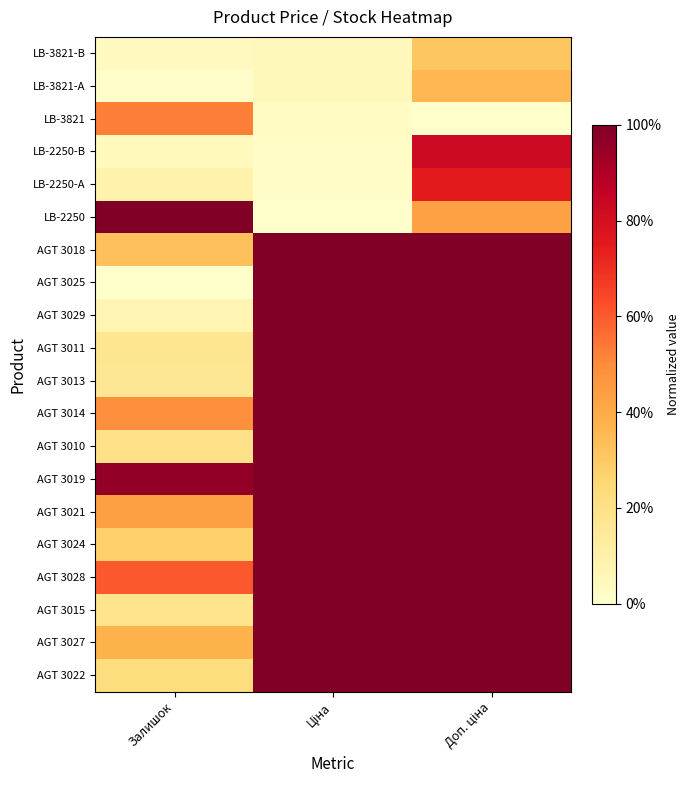

Rank the series at Залишок from highest to lowest value.

LB-2250, AGT 3019, AGT 3028, LB-3821, AGT 3014, AGT 3021, AGT 3027, AGT 3018, AGT 3024, AGT 3022, AGT 3010, AGT 3015, AGT 3011, AGT 3013, LB-2250-А, AGT 3029, LB-2250-В, LB-3821-В, LB-3821-А, AGT 3025